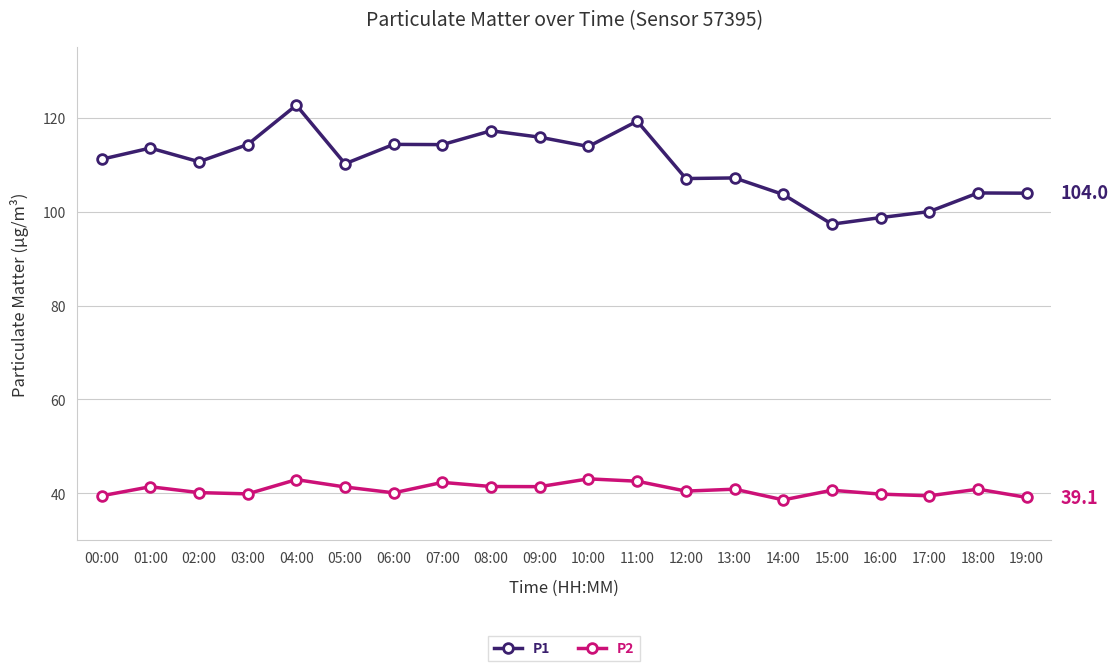

Between 02:00 and 10:00, which series saw the biggest shift?

P1